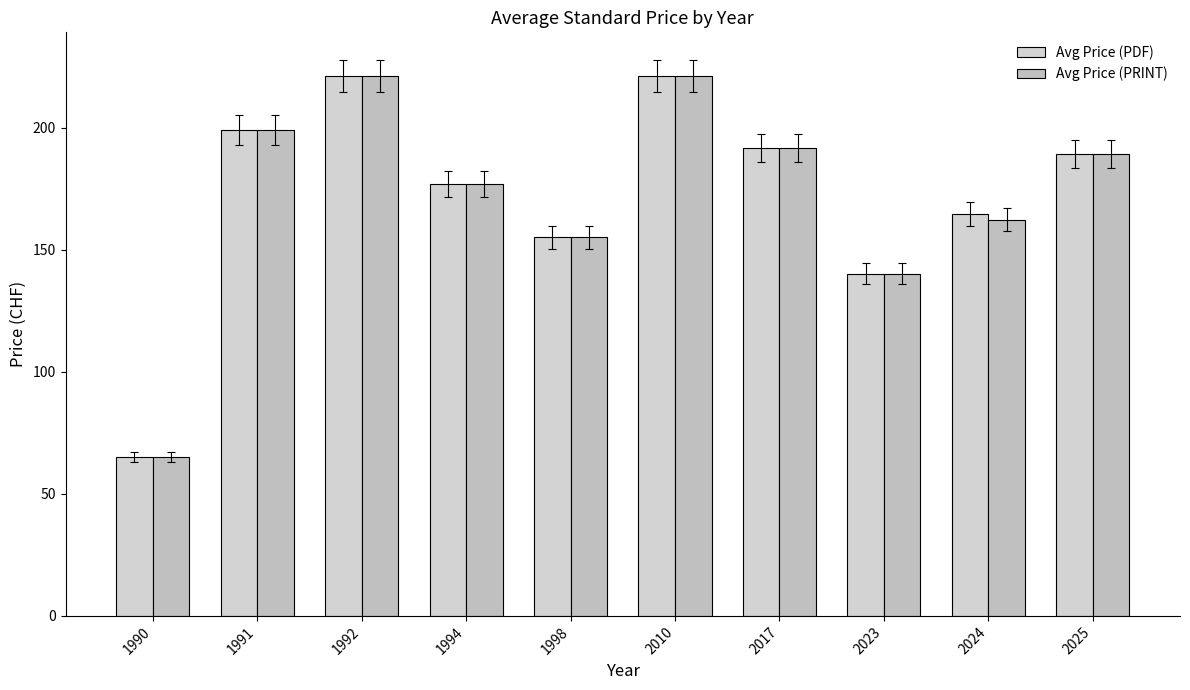

Which series has the largest range (max minus min)?

Avg Price (PDF)